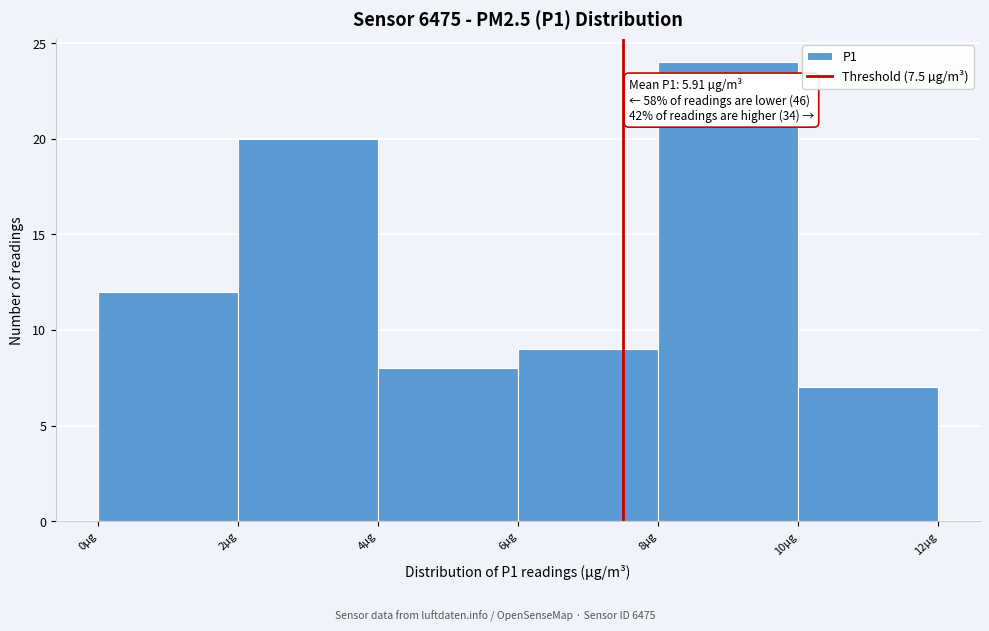

Over which range of the x-axis is the bar tallest?

8 to 10